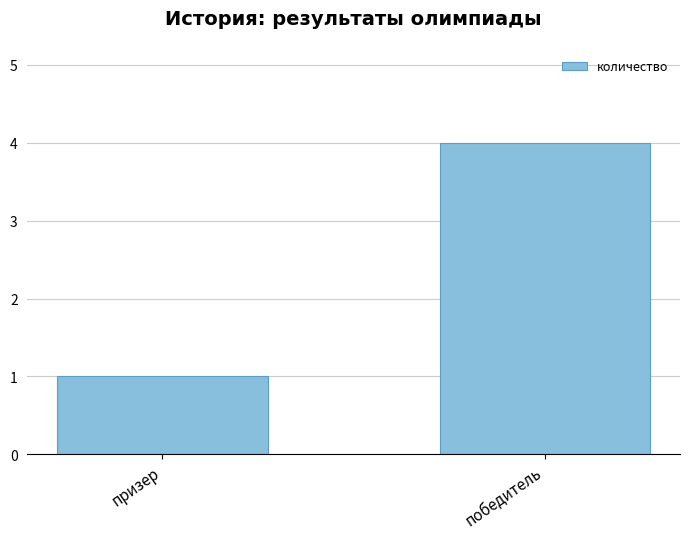

Reading right to left, list all the values displayed in this chart.

4	1